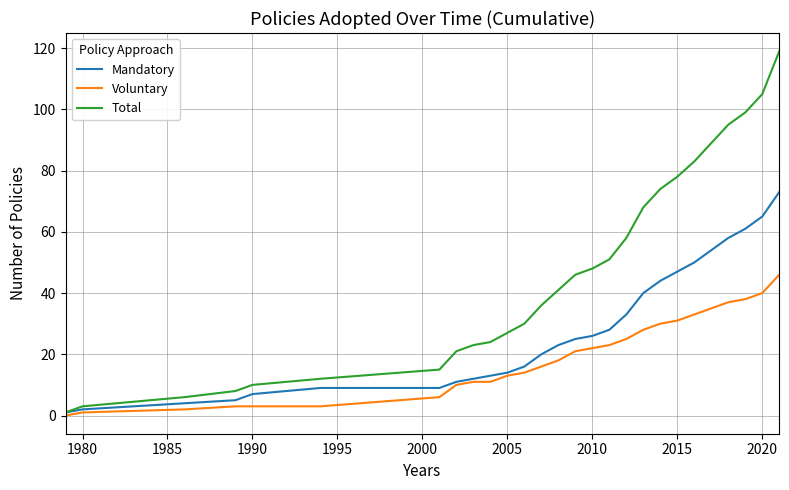

Which series has the widest spread of values?

Total